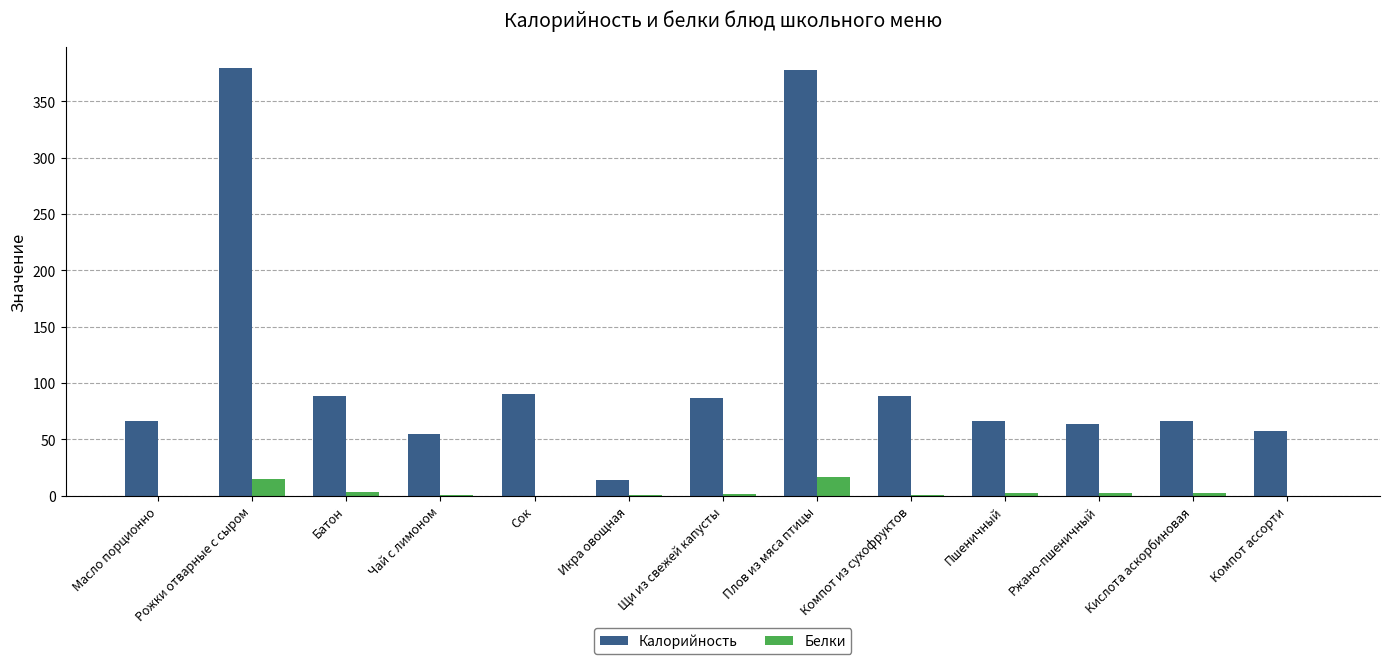

How many groups of bars are there?

13